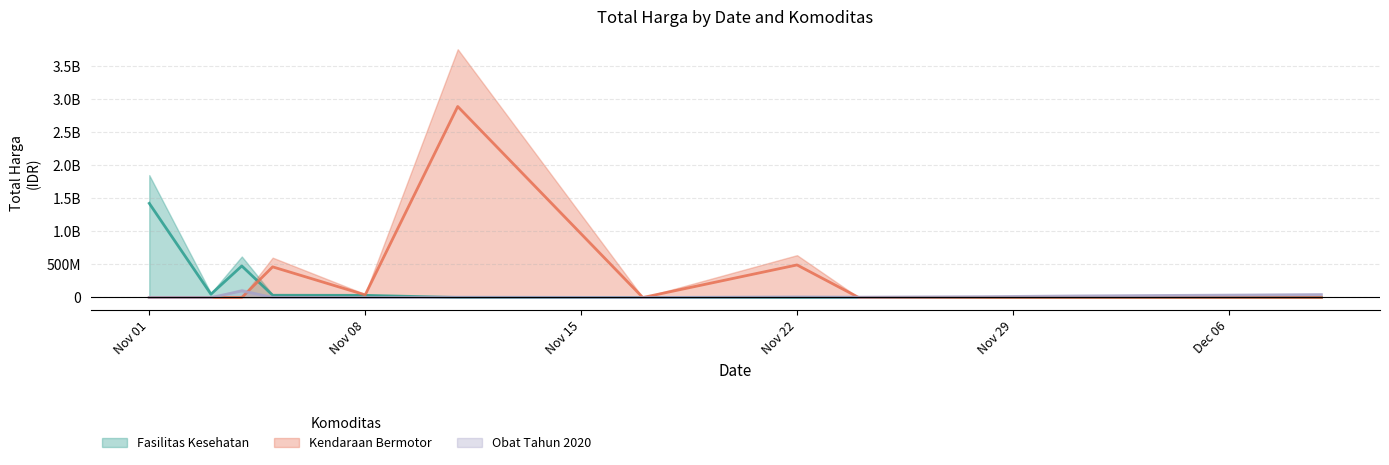

What is the label of the 7th point from the left?

2021-11-17